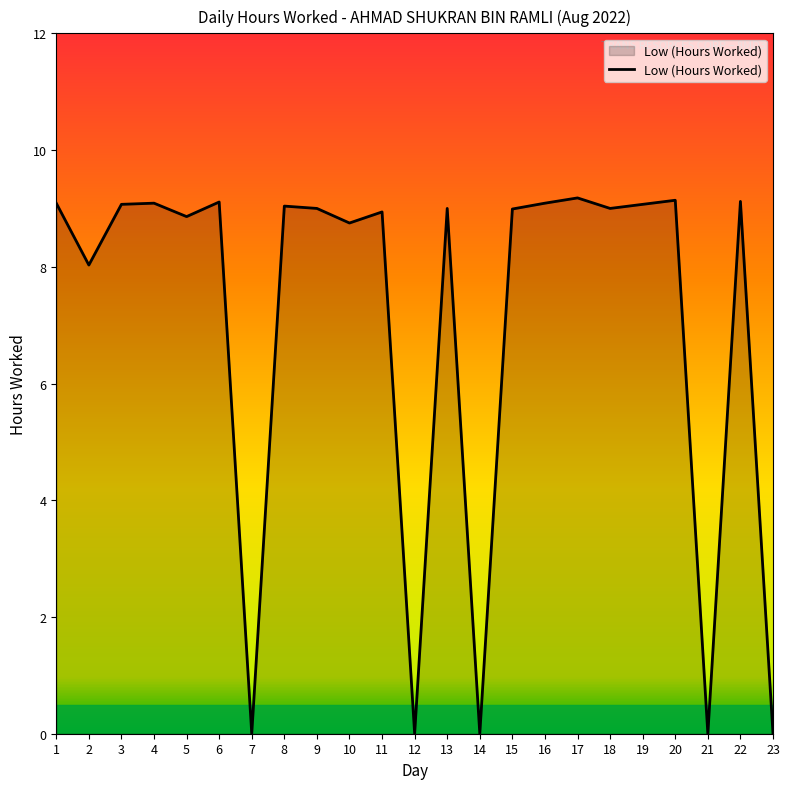

True or false: the data shows 9.0 at 15.

True